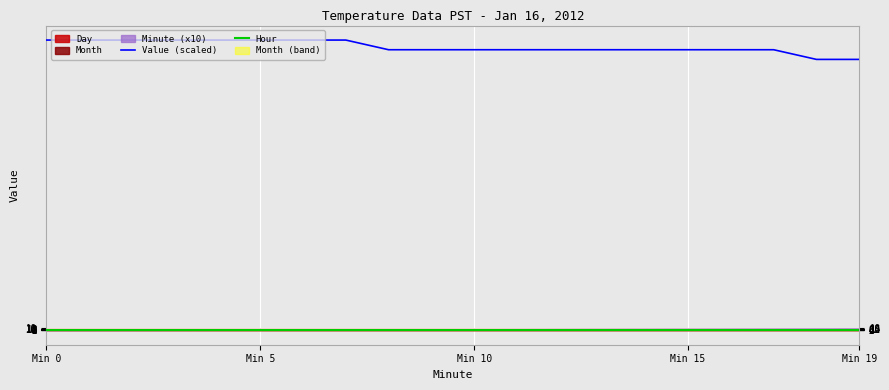

Which has a higher value, 14 or 7?

7